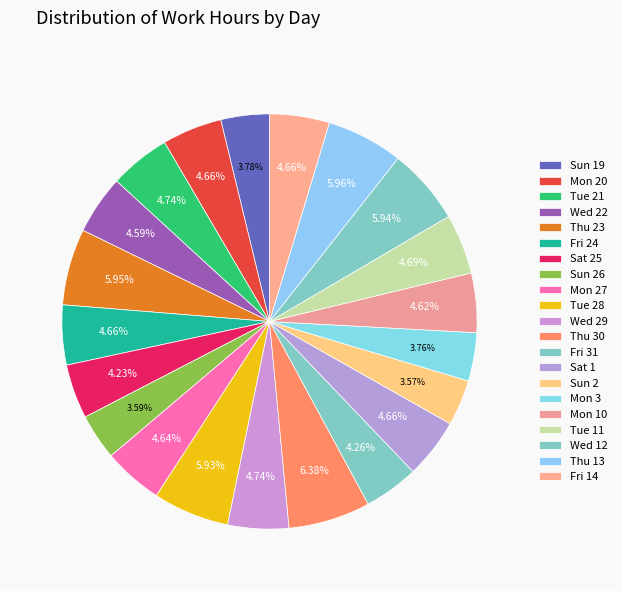

Between Thu 30 and Wed 22, which is larger?

Thu 30